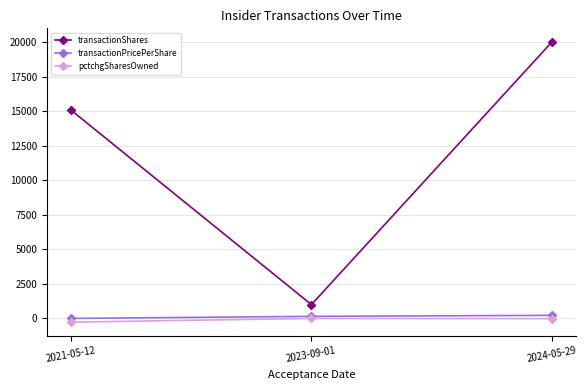

Is this an area chart (filled region under the line)?

No